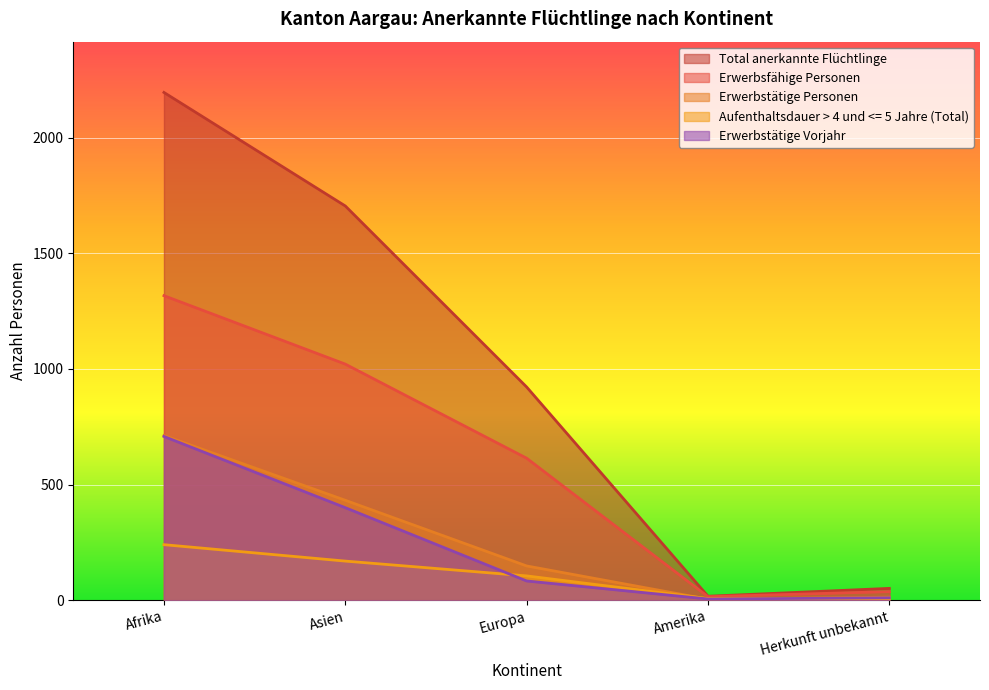

How many categories are shown in the chart?

5